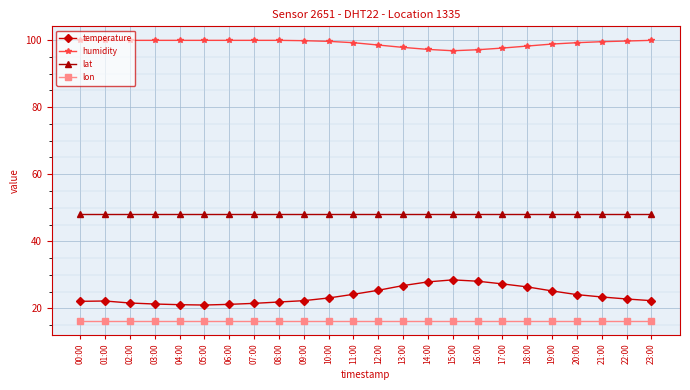

What are all the series names shown in the legend?

temperature, humidity, lat, lon